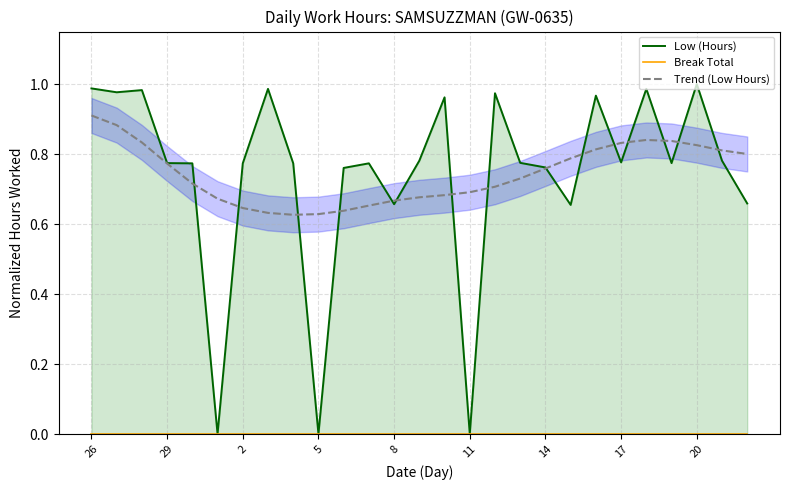

True or false: Break Total and Trend (Low Hours) intersect in this chart.

False